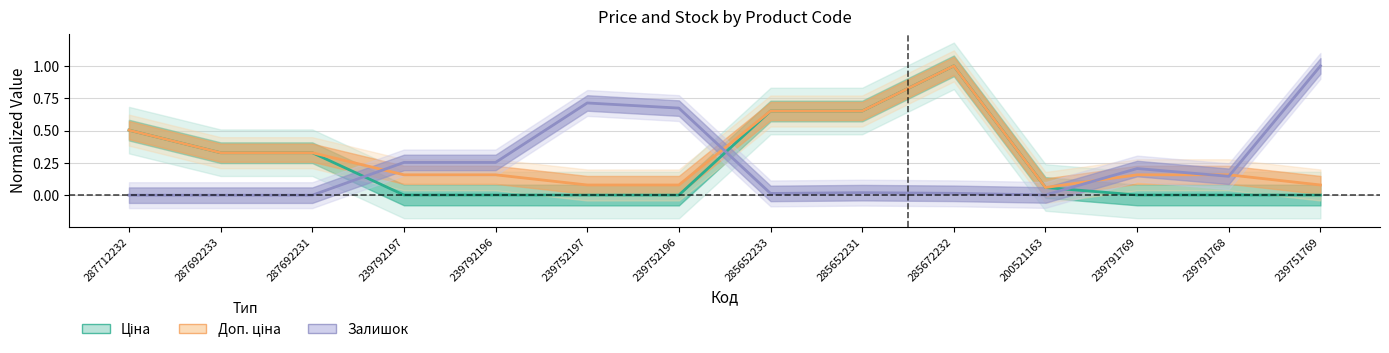

True or false: Доп. ціна has more than 1 interior local peaks.

False